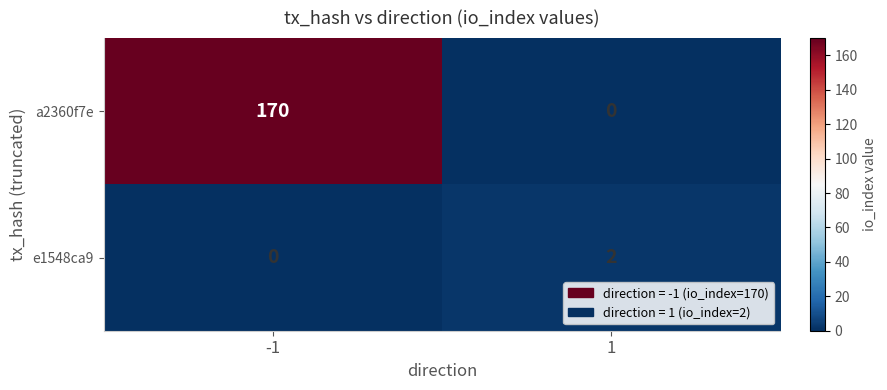

What is the spread (max minus min) of values at 1?

2